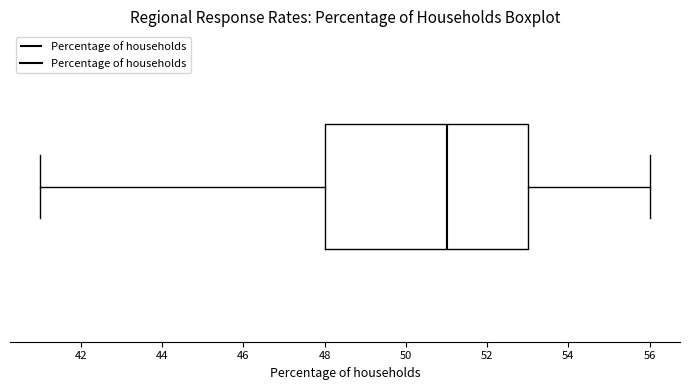

Where is the left edge of the box on the x-axis? The values are not printed on the chart, so give them approximately, as read against the axis.

48